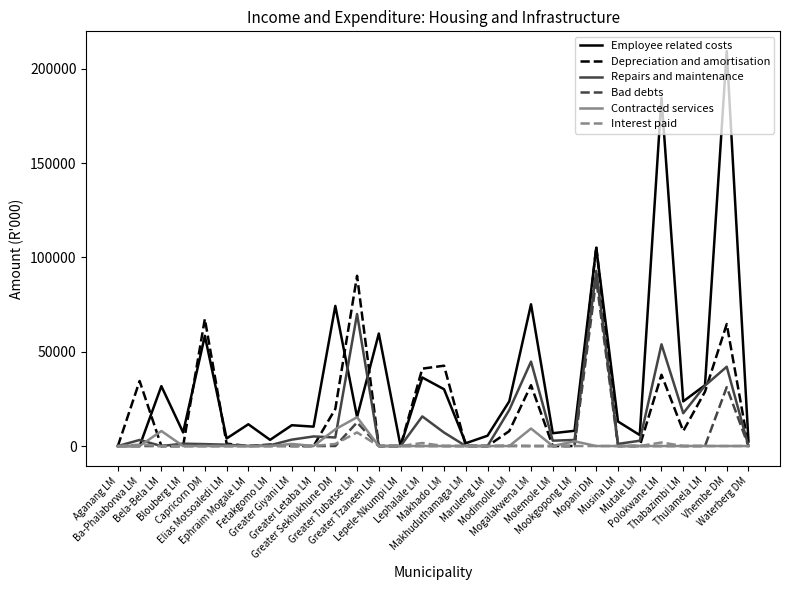

What is the greatest value displayed?

209432